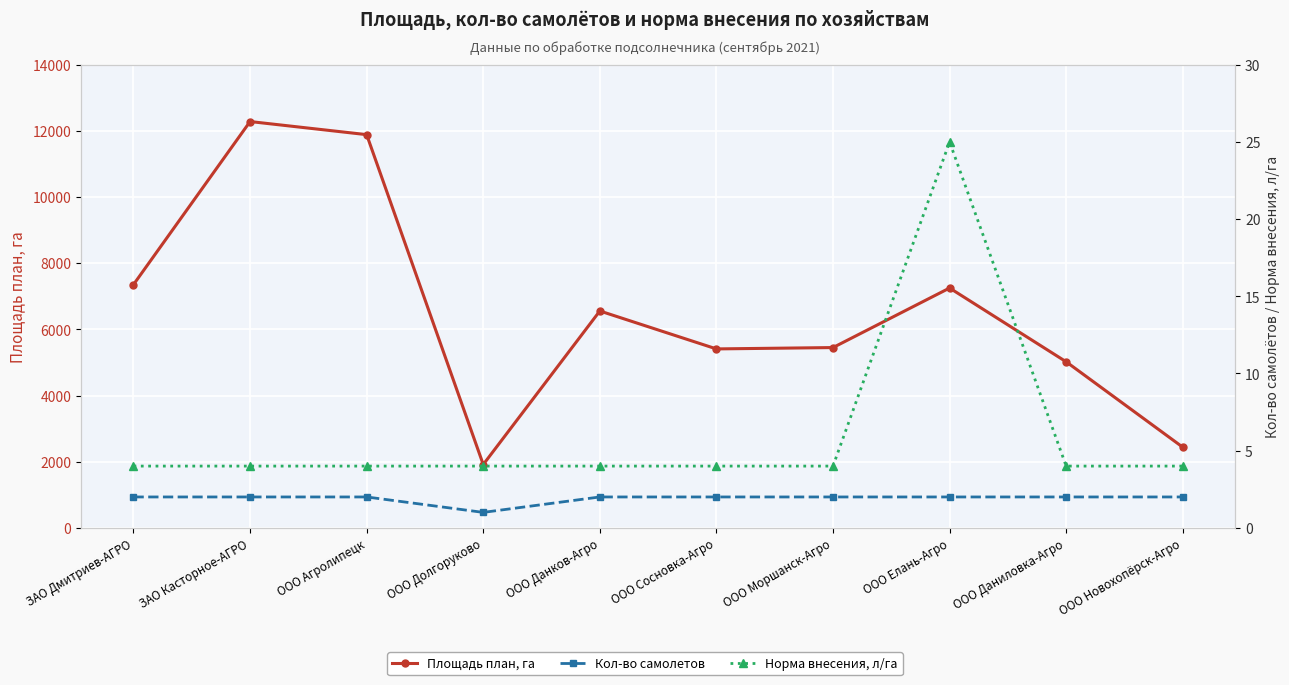

Reading left to right, extract all data points from this chart.

Площадь план, га: ЗАО Дмитриев-АГРО=7354	ЗАО Касторное-АГРО=12283	ООО Агролипецк=11887	ООО Долгоруково=1914	ООО Данков-Агро=6556	ООО Сосновка-Агро=5409	ООО Моршанск-Агро=5450	ООО Елань-Агро=7250	ООО Даниловка-Агро=5020	ООО Новохопёрск-Агро=2438
Кол-во самолетов: ЗАО Дмитриев-АГРО=2	ЗАО Касторное-АГРО=2	ООО Агролипецк=2	ООО Долгоруково=1	ООО Данков-Агро=2	ООО Сосновка-Агро=2	ООО Моршанск-Агро=2	ООО Елань-Агро=2	ООО Даниловка-Агро=2	ООО Новохопёрск-Агро=2
Норма внесения, л/га: ЗАО Дмитриев-АГРО=4	ЗАО Касторное-АГРО=4	ООО Агролипецк=4	ООО Долгоруково=4	ООО Данков-Агро=4	ООО Сосновка-Агро=4	ООО Моршанск-Агро=4	ООО Елань-Агро=25	ООО Даниловка-Агро=4	ООО Новохопёрск-Агро=4